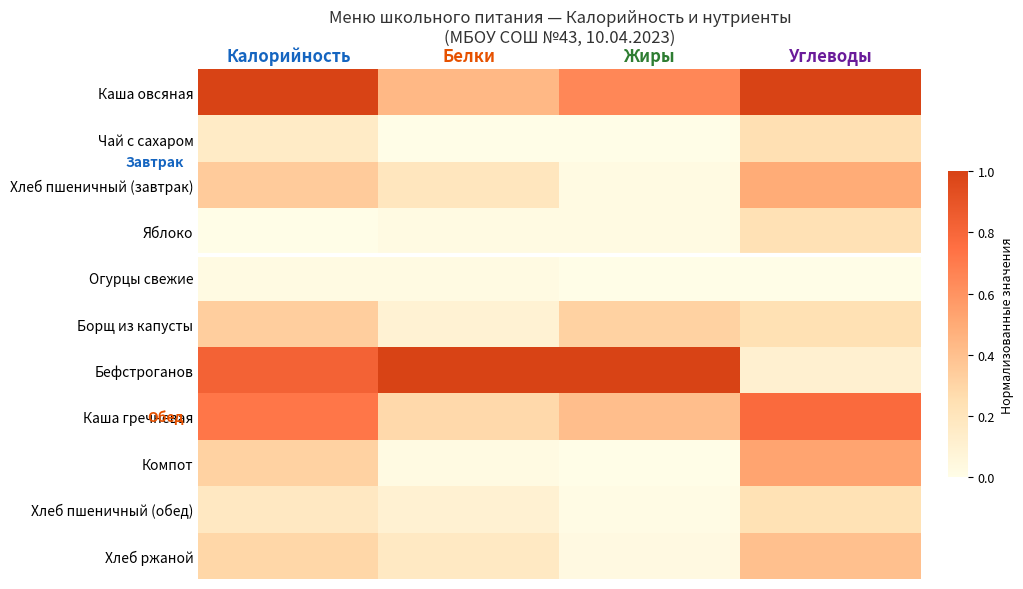

Between Жиры and Углеводы, which series saw the biggest shift?

Бефстроганов